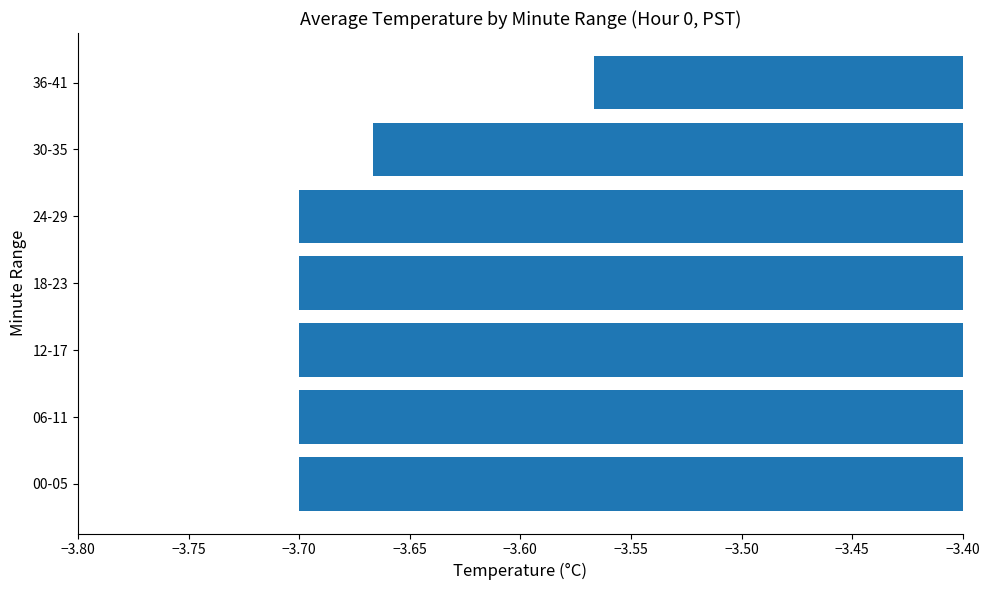

Are the bars horizontal?

Yes